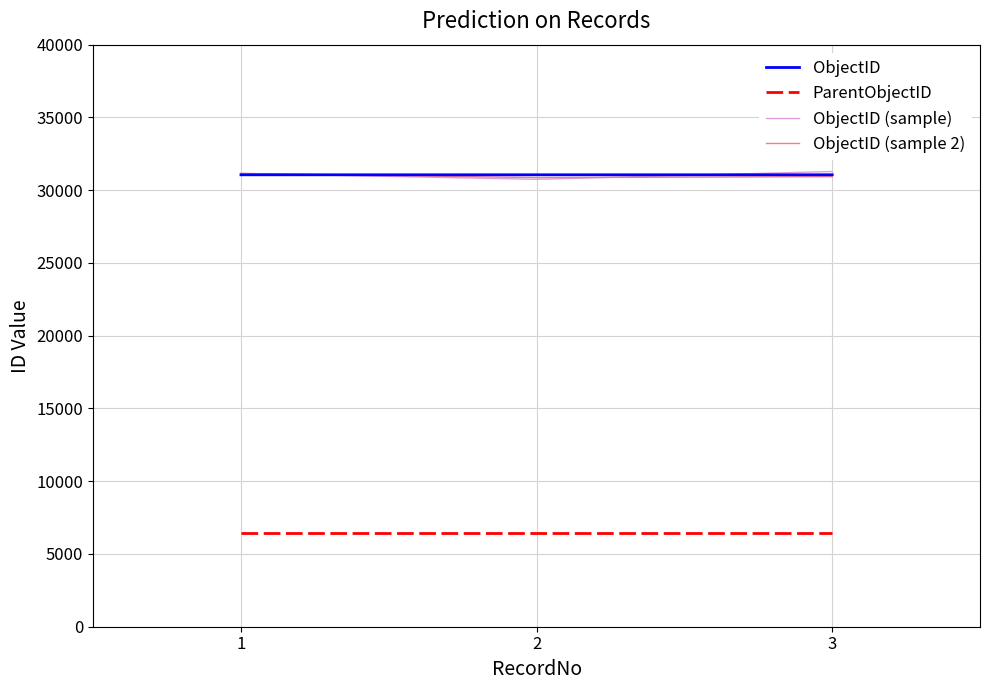

What is the sum of all ObjectID values?

93174.0